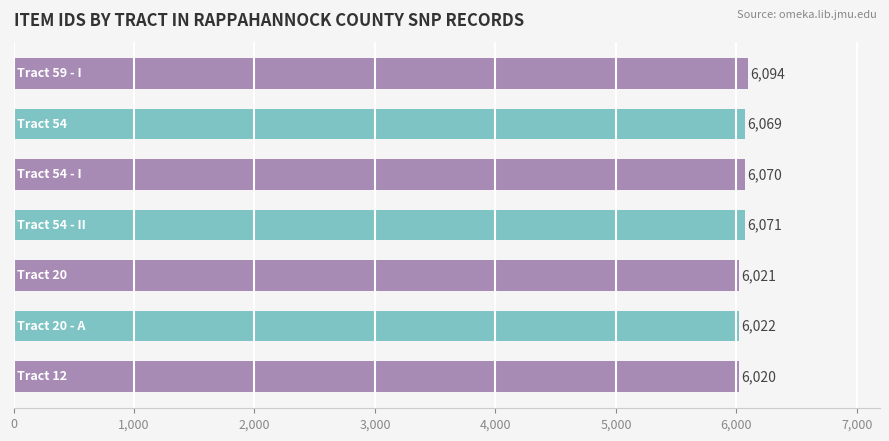

What is the minimum value shown in the chart?

6020